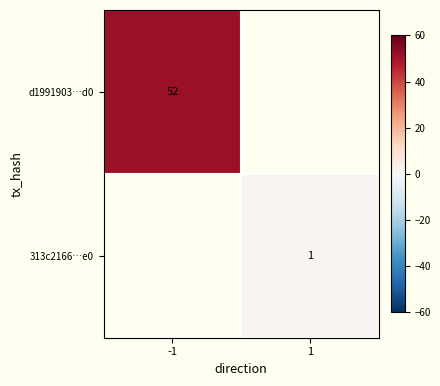

True or false: 313c2166…e0 has a value of 1 at 1.

True